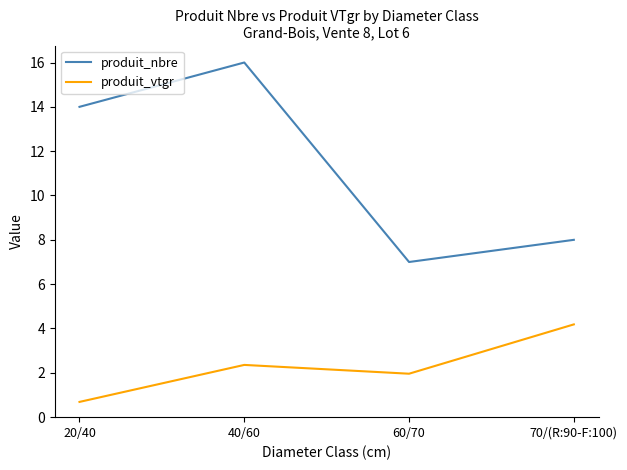

True or false: produit_nbre has a value of 14.0 at 20/40.

True